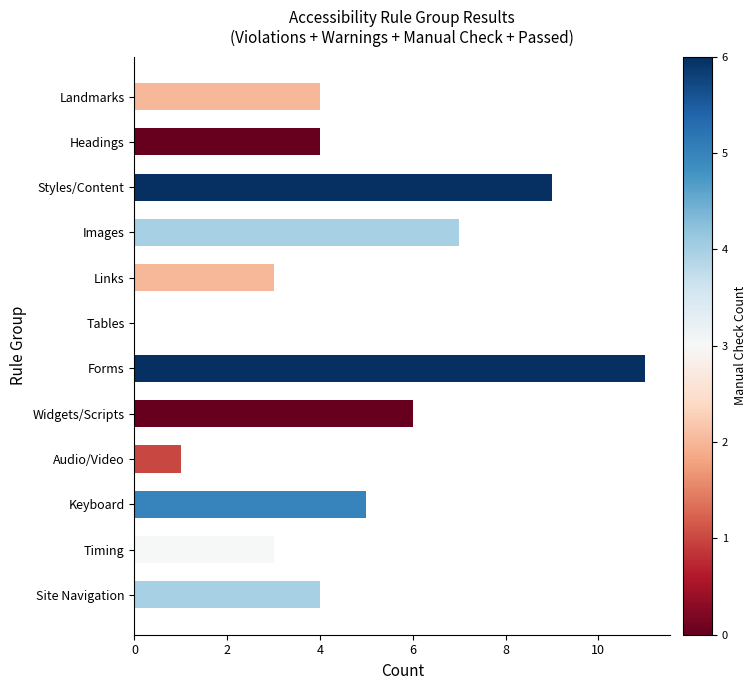

How many positive values are there?

11